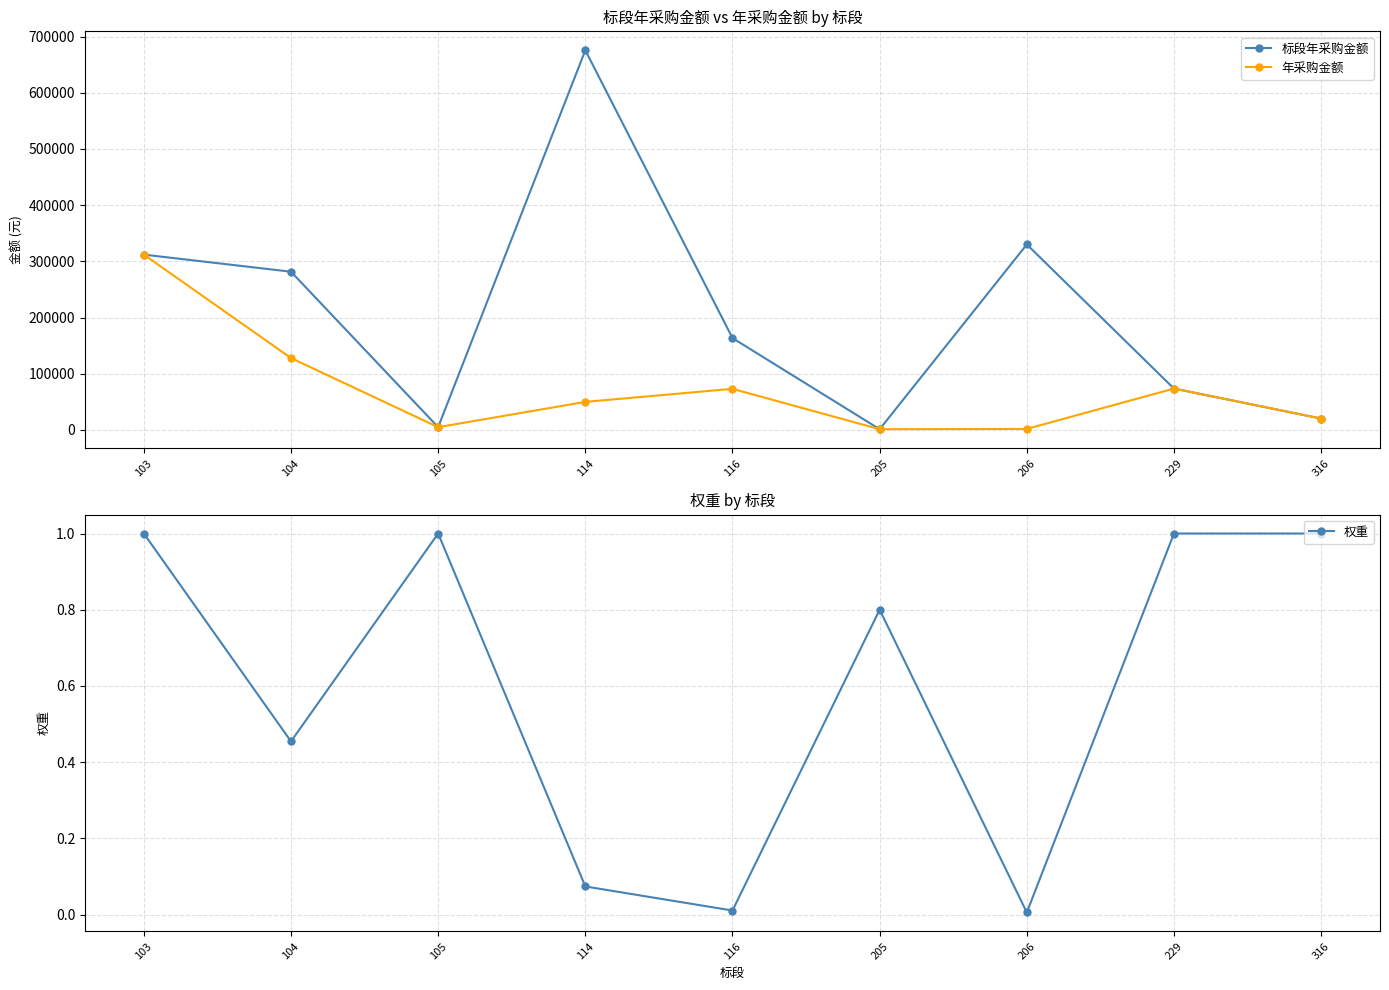

Where is the first local minimum for 权重?

104